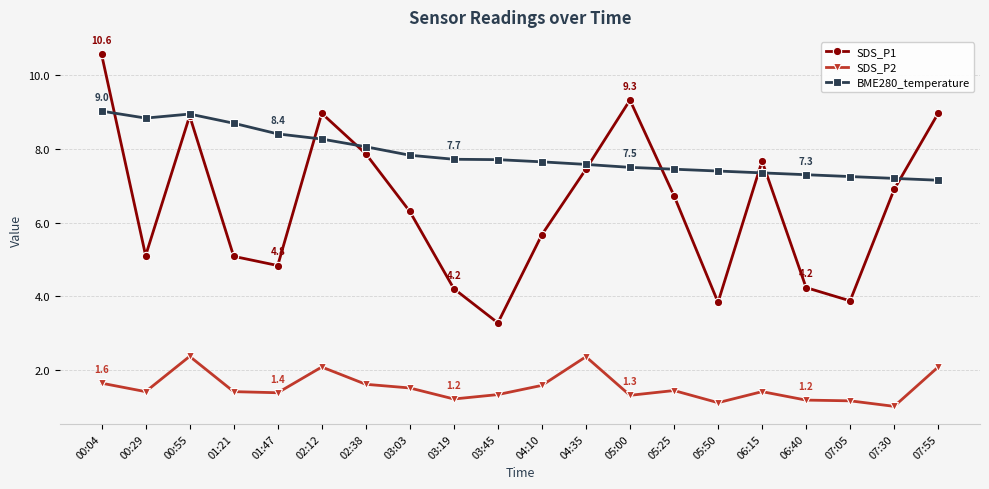

At which label does SDS_P1 reach its minimum?

03:45